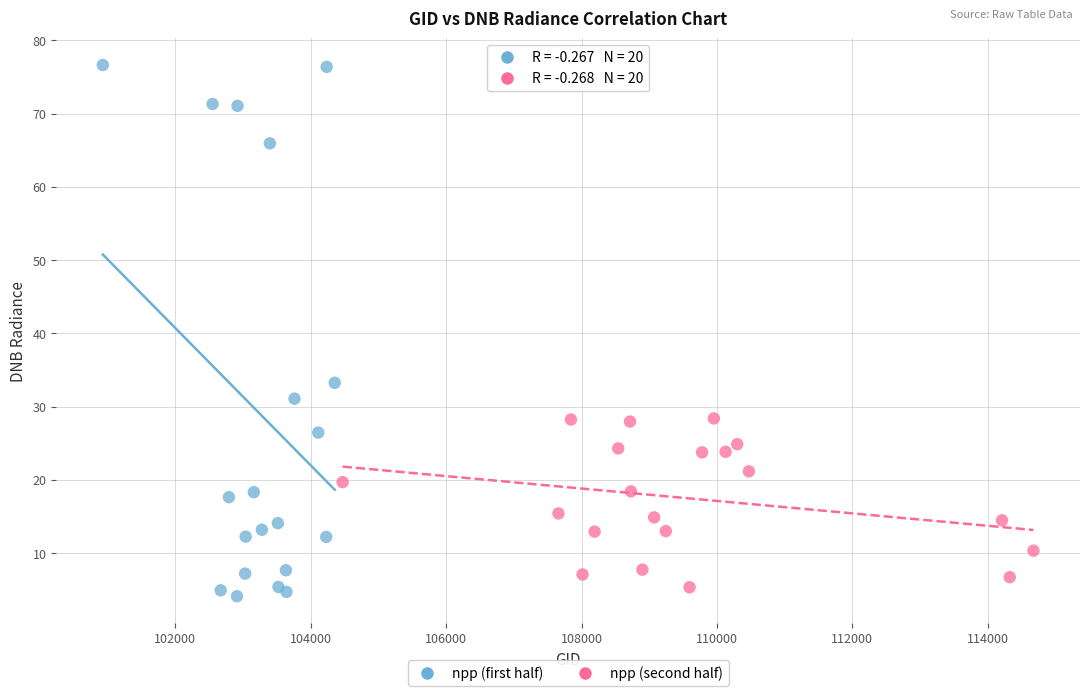

Which series has the largest Y range (max minus min)?

npp (first half)